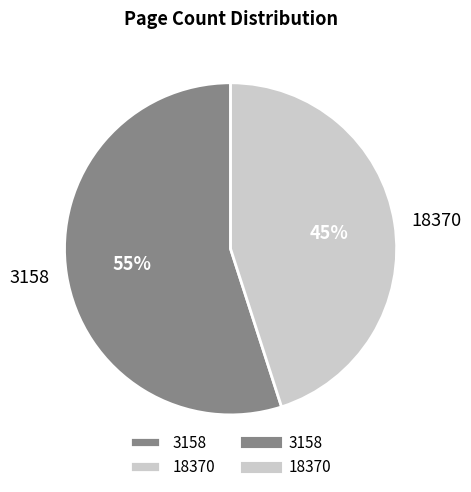

To the nearest percent, what is the difference between the largest and smallest slice percentages?

10%